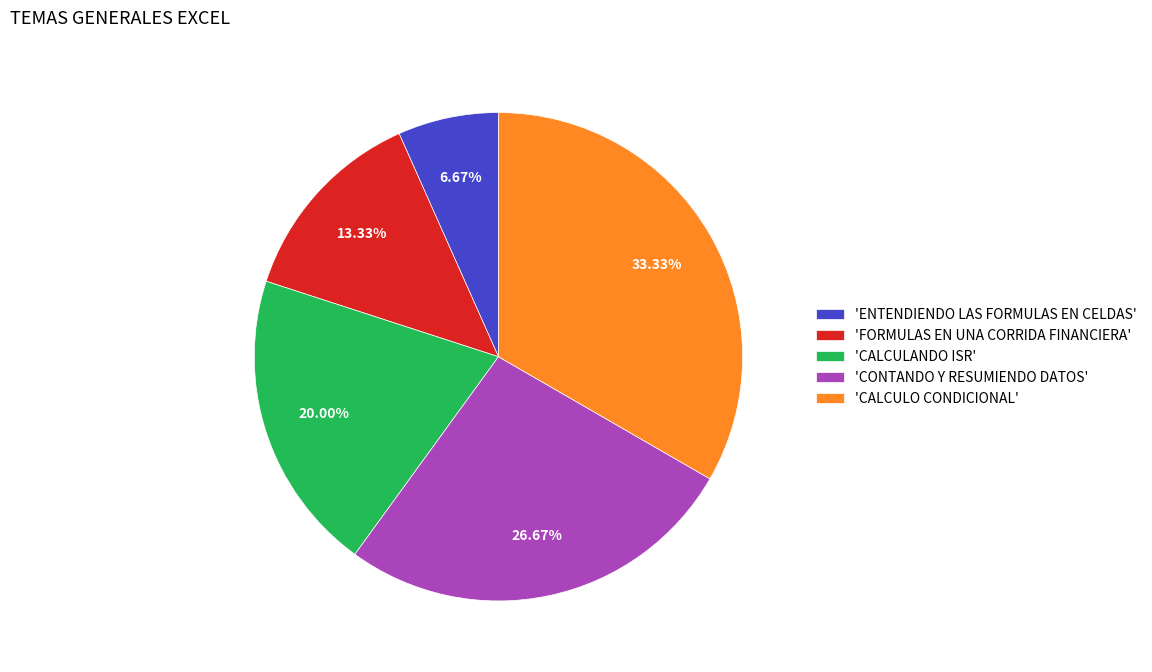

Which category has the biggest portion of the pie?

'CALCULO CONDICIONAL'